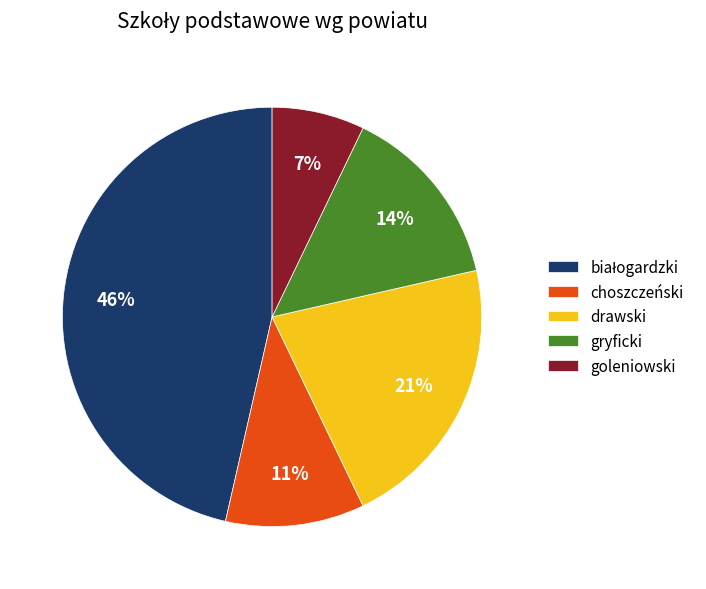

To the nearest percent, what percentage of the pie is choszczeński?

11%